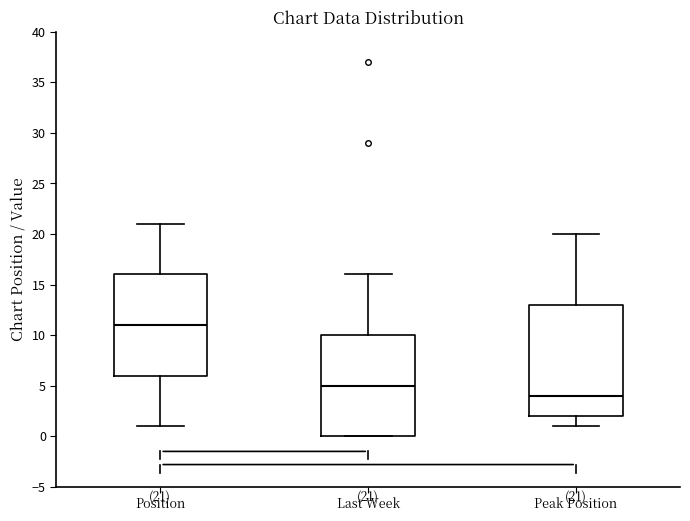

Which box's median line is the highest?

Position